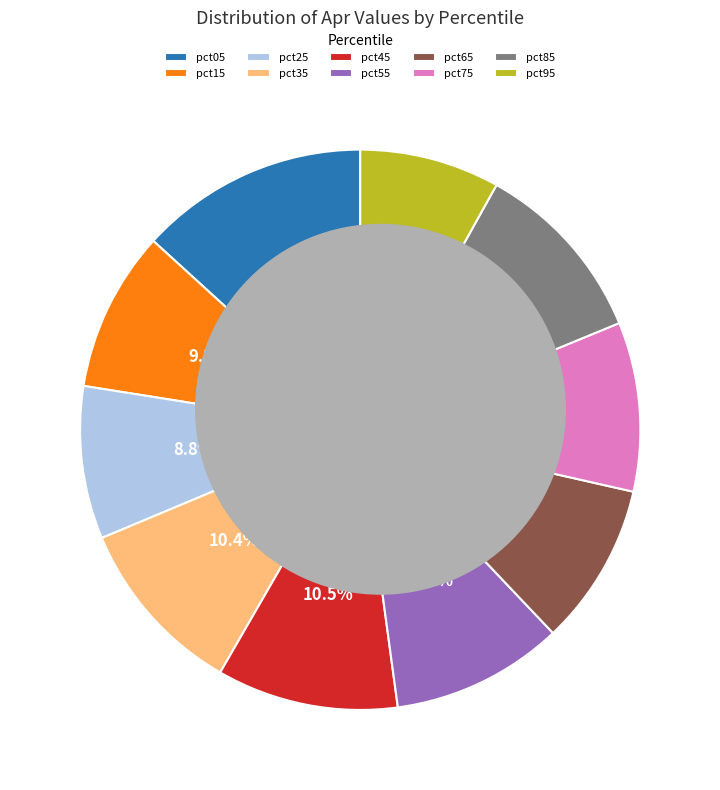

What is the largest slice in the pie chart?

pct05